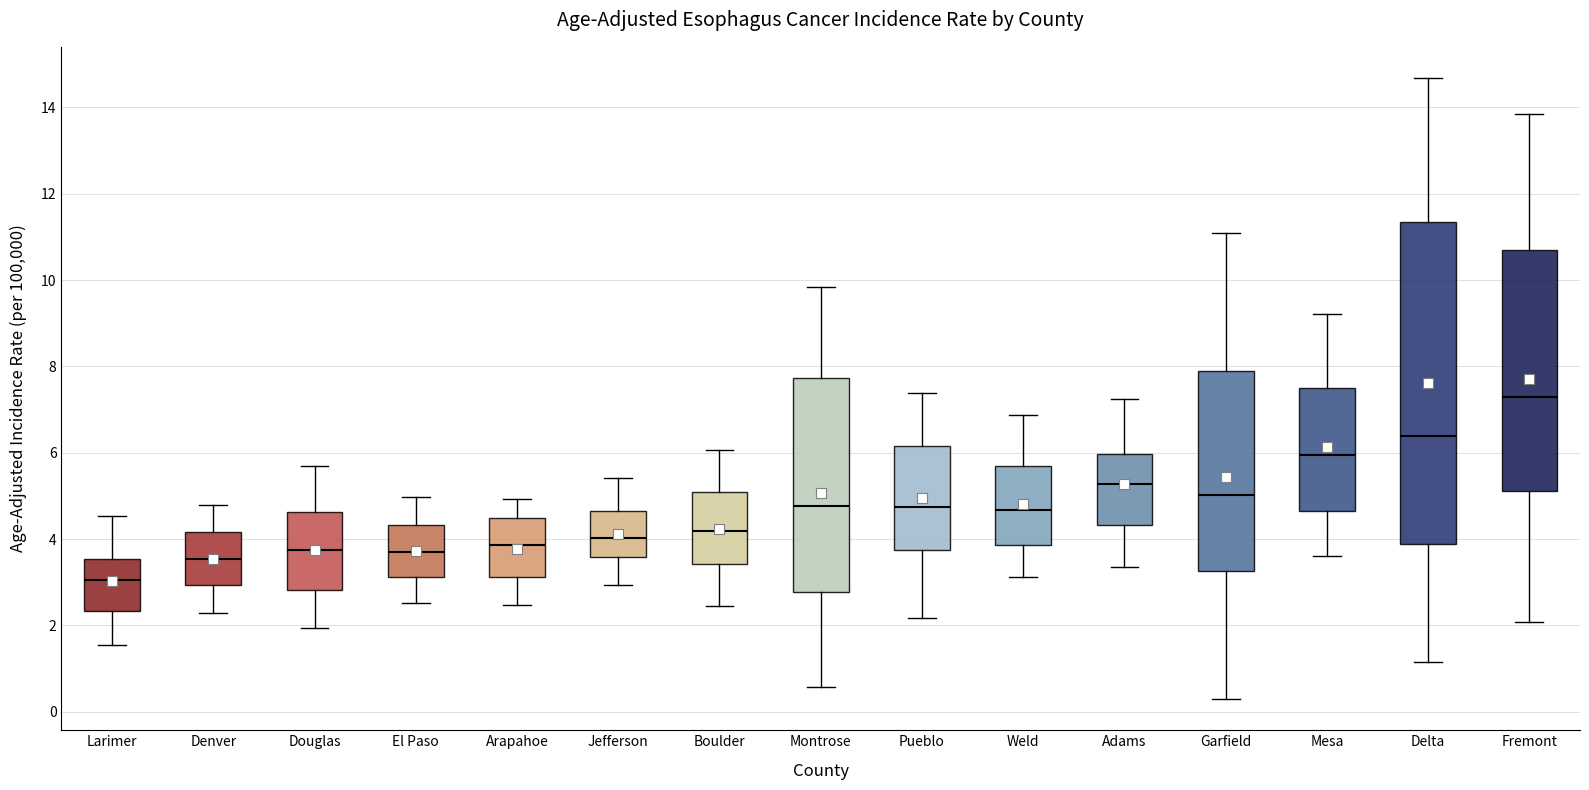

Reading left to right, read every box against the y-axis: the position of its median line, the range the box covers, and the ends of its whiskers. The values are not printed on the chart, so give them approximately, as read against the axis.

Larimer: median 3.0, box 2.4 to 3.6, whiskers 1.6 to 4.6
Denver: median 3.6, box 3.0 to 4.2, whiskers 2.2 to 4.8
Douglas: median 3.8, box 2.8 to 4.6, whiskers 2.0 to 5.6
El Paso: median 3.6, box 3.2 to 4.4, whiskers 2.6 to 5.0
Arapahoe: median 3.8, box 3.2 to 4.4, whiskers 2.4 to 5.0
Jefferson: median 4.0, box 3.6 to 4.6, whiskers 3.0 to 5.4
Boulder: median 4.2, box 3.4 to 5.0, whiskers 2.4 to 6.0
Montrose: median 4.8, box 2.8 to 7.8, whiskers 0.6 to 9.8
Pueblo: median 4.8, box 3.8 to 6.2, whiskers 2.2 to 7.4
Weld: median 4.6, box 3.8 to 5.6, whiskers 3.2 to 6.8
Adams: median 5.2, box 4.4 to 6.0, whiskers 3.4 to 7.2
Garfield: median 5.0, box 3.2 to 7.8, whiskers 0.2 to 11.0
Mesa: median 6.0, box 4.6 to 7.6, whiskers 3.6 to 9.2
Delta: median 6.4, box 3.8 to 11.4, whiskers 1.2 to 14.6
Fremont: median 7.2, box 5.2 to 10.8, whiskers 2.0 to 13.8